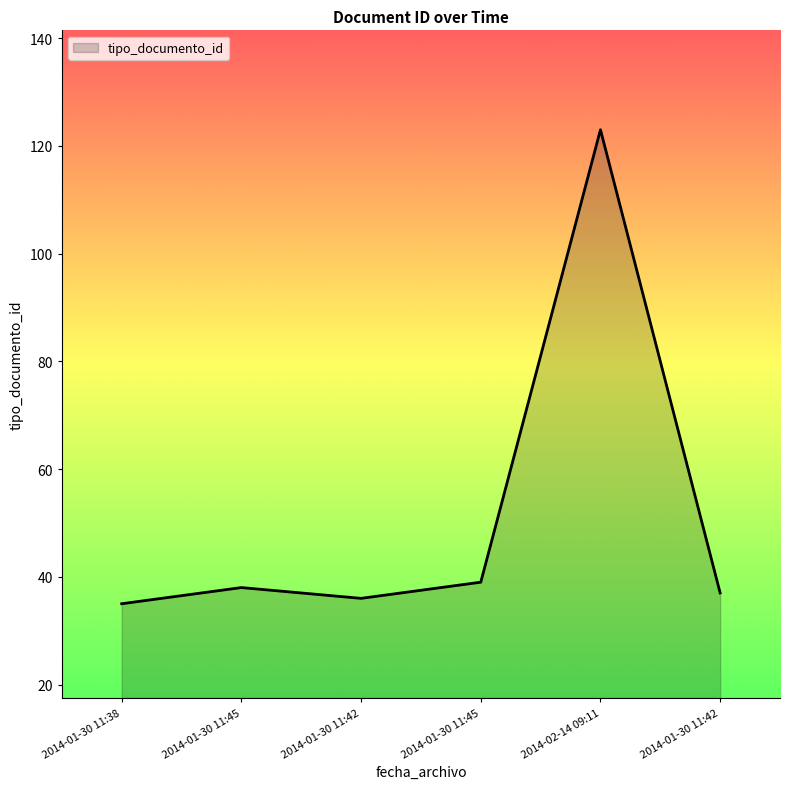

Which category has the lowest value across all series?

2014-01-30 11:38